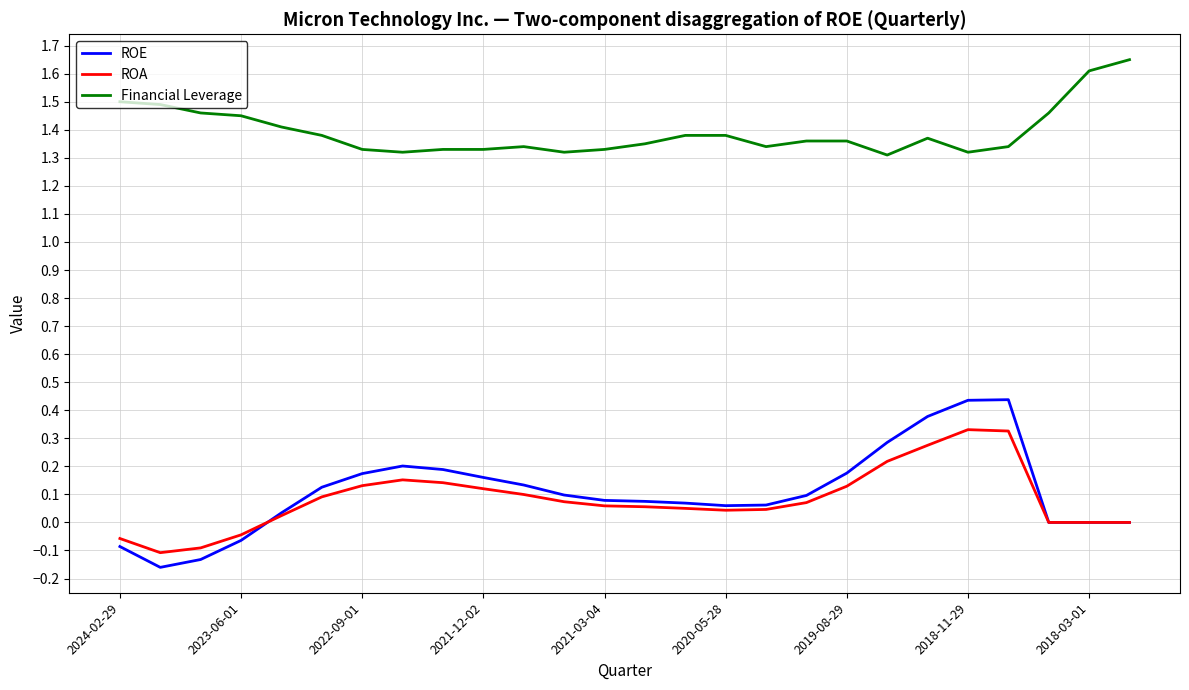

Which series has the widest spread of values?

ROE